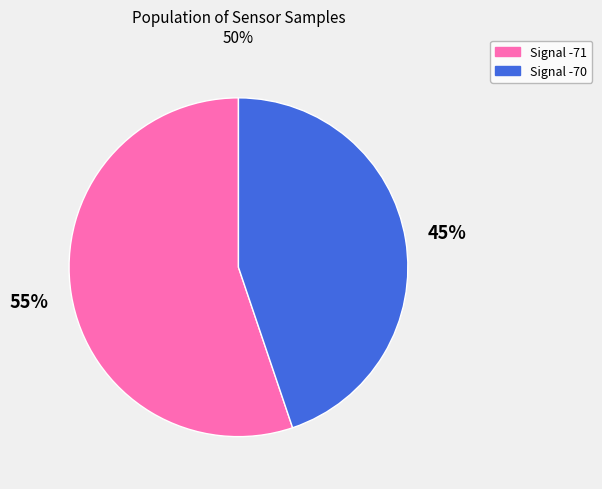

Does any single category account for the majority?

Yes